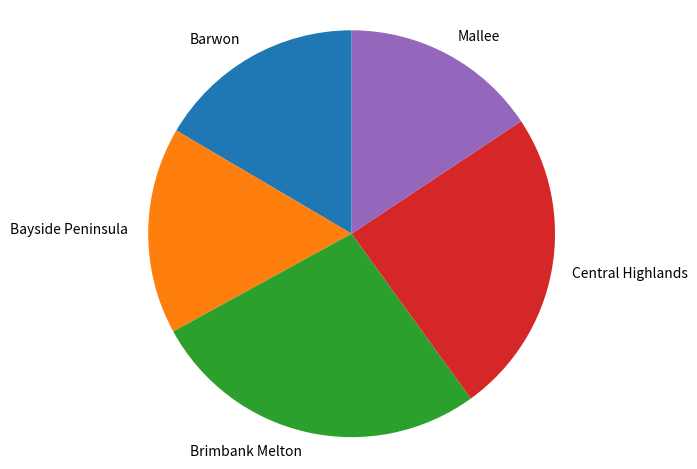

Which category has the biggest portion of the pie?

Brimbank Melton